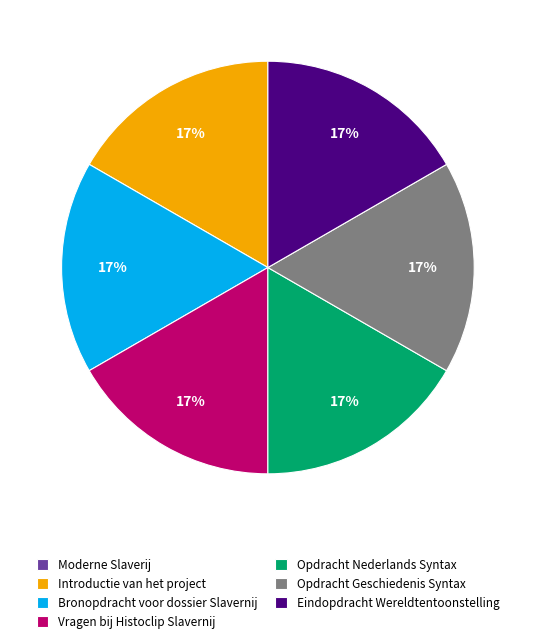

True or false: Bronopdracht voor dossier Slavernij accounts for 23% of the total.

False